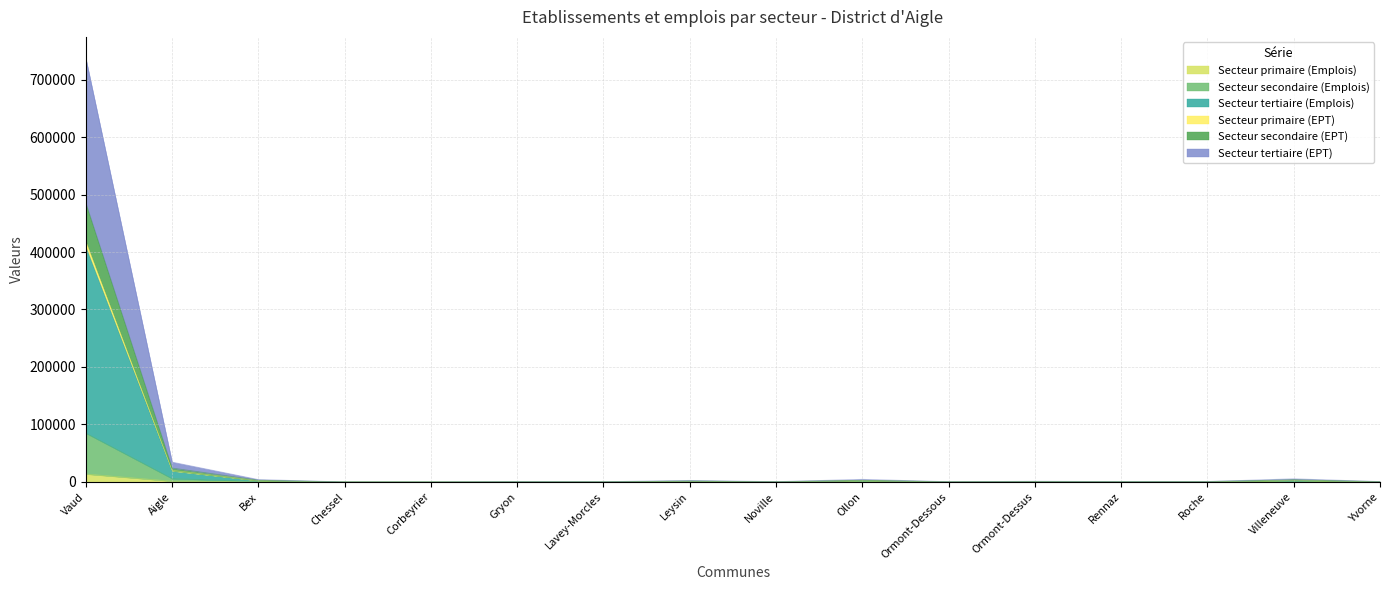

Between Aigle and Lavey-Morcles, which is larger?

Aigle